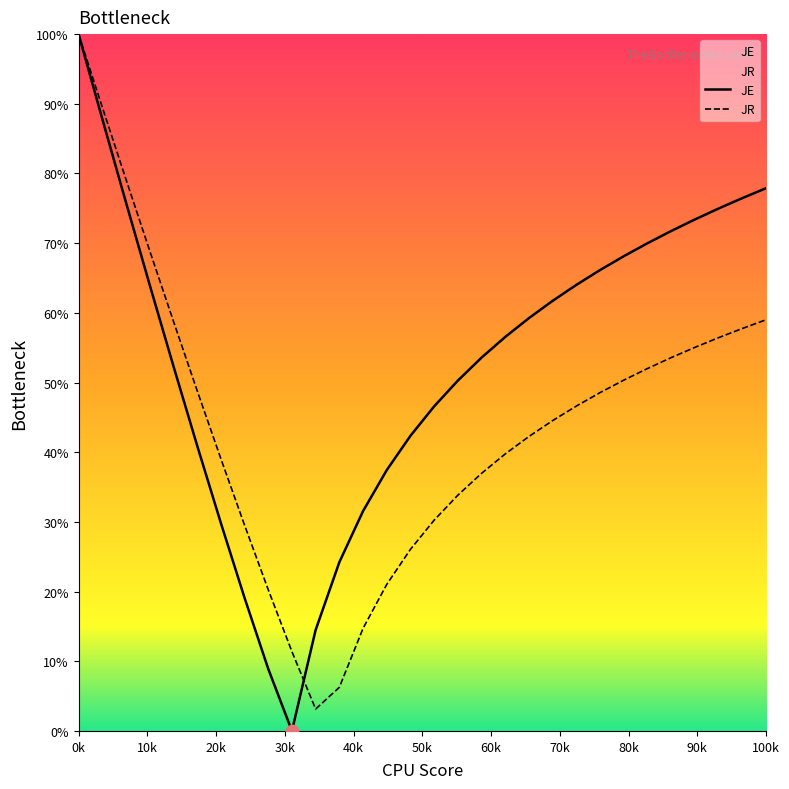

At which category is the sum across all series the highest?

0k